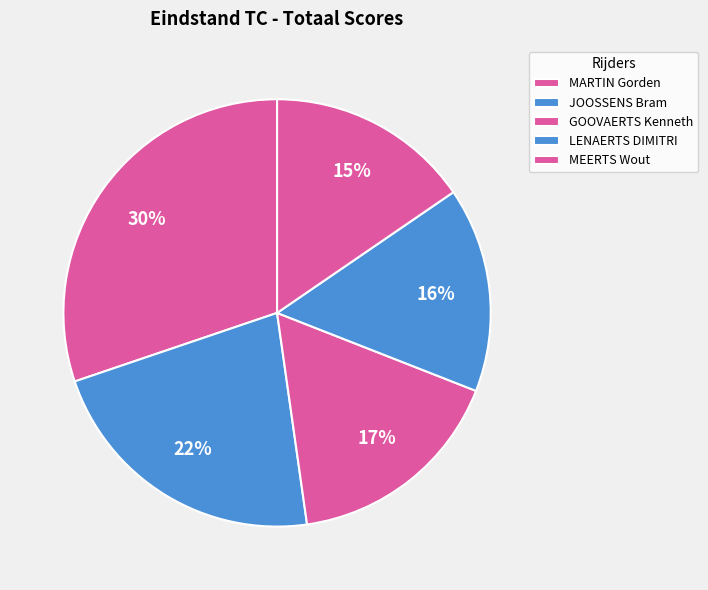

What is the smallest slice in the pie chart?

MEERTS Wout